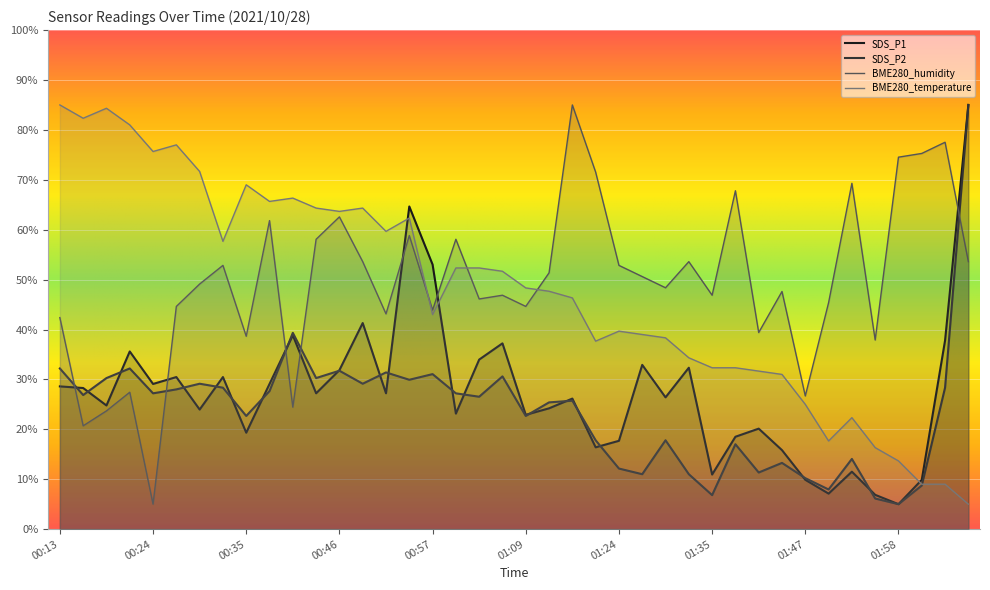

What is the spread (max minus min) of values at 01:18?

55.1